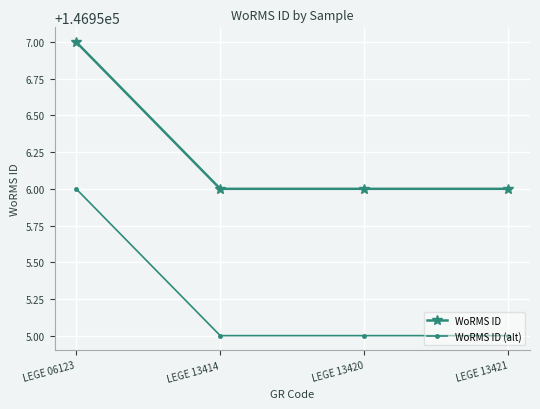

True or false: WoRMS ID (alt) and WoRMS ID cross at least once.

False